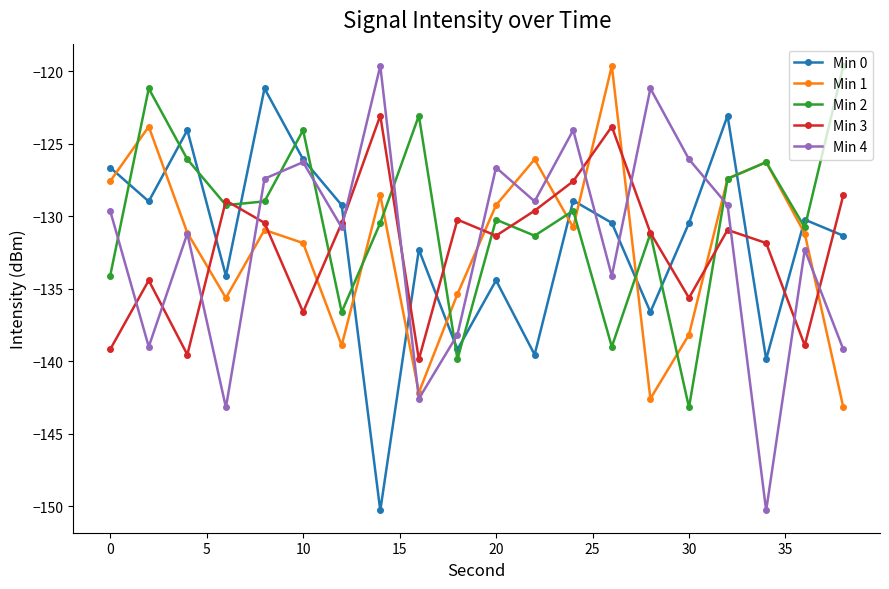

Which series has the largest total across all categories?

Min 2